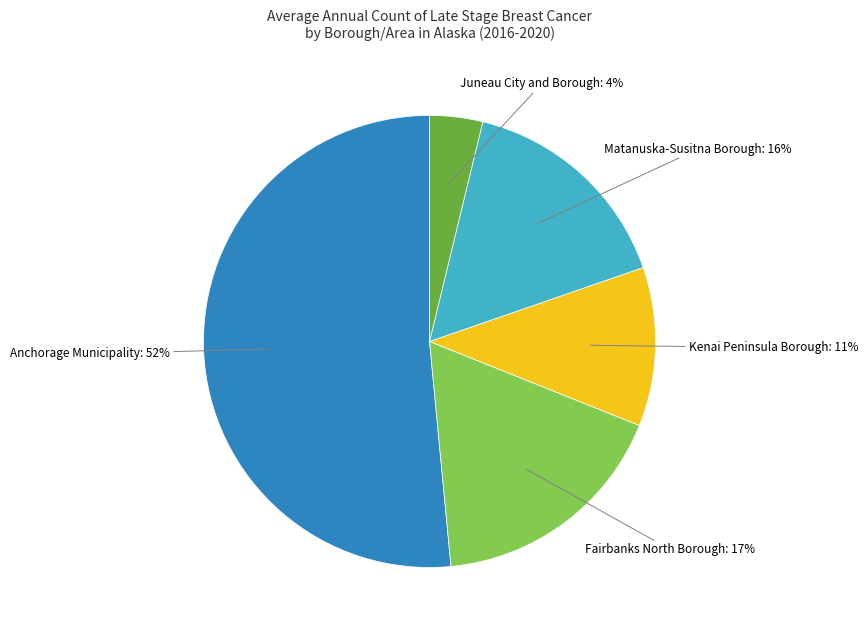

To the nearest percent, what is the difference between the largest and smallest slice percentages?

48%